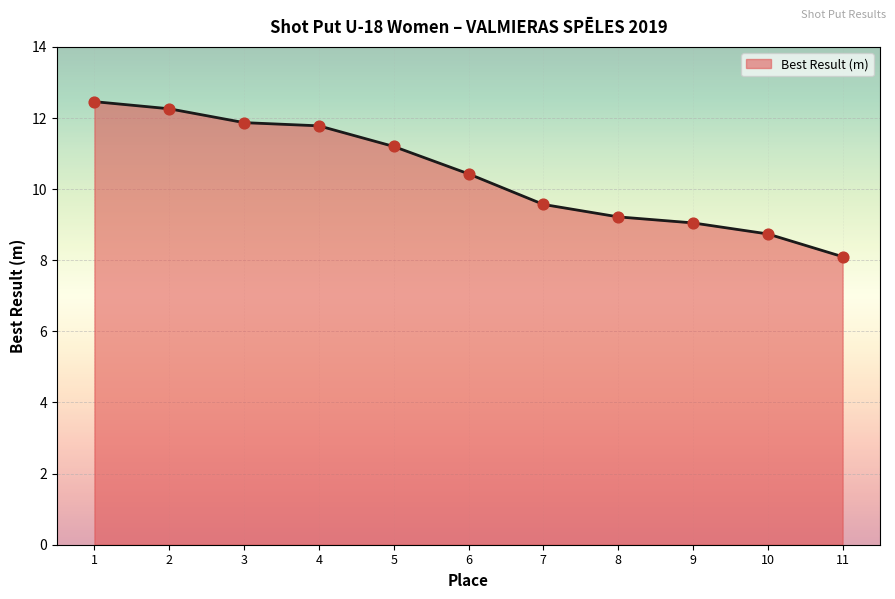

Between 11 and 3, which is larger?

3